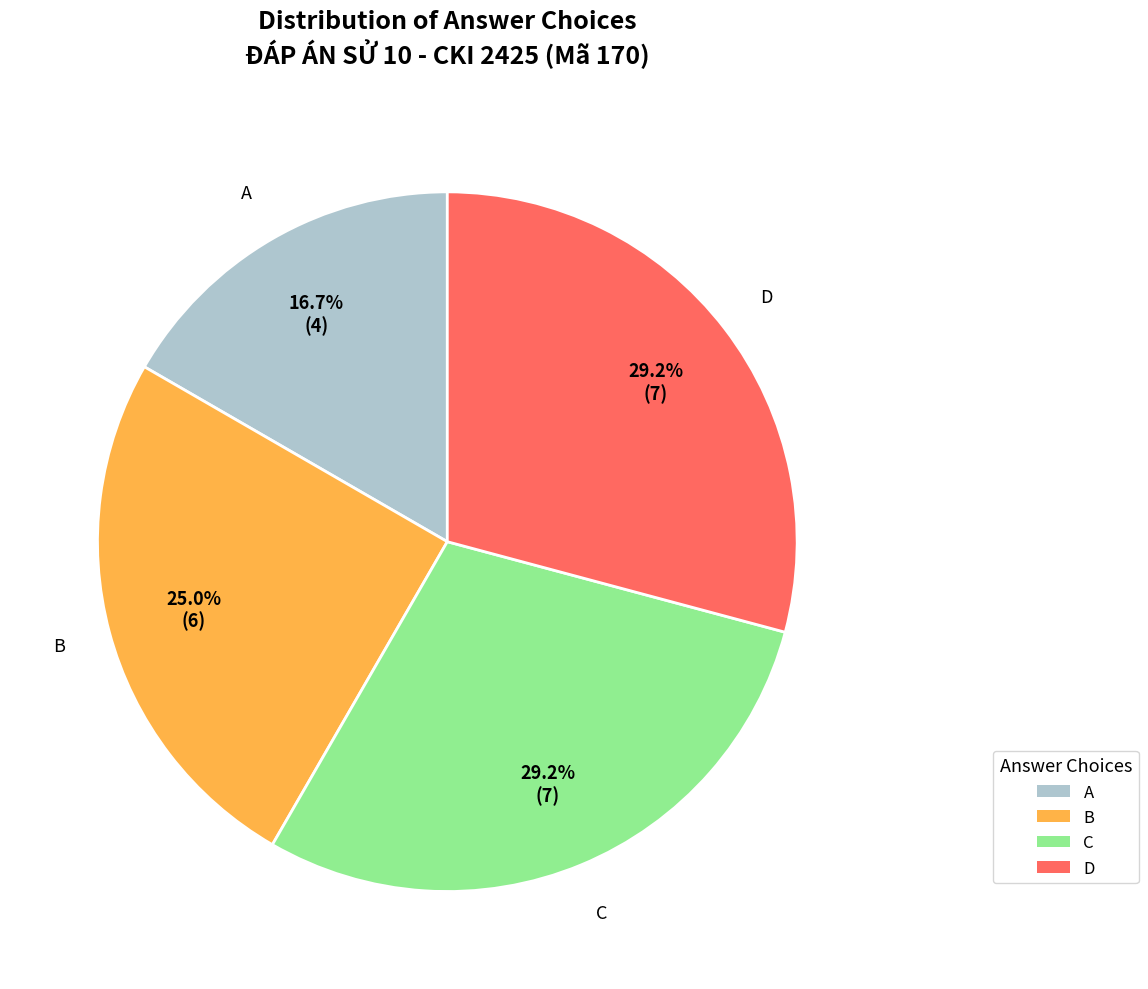

Is there any slice that represents more than half of the pie?

No